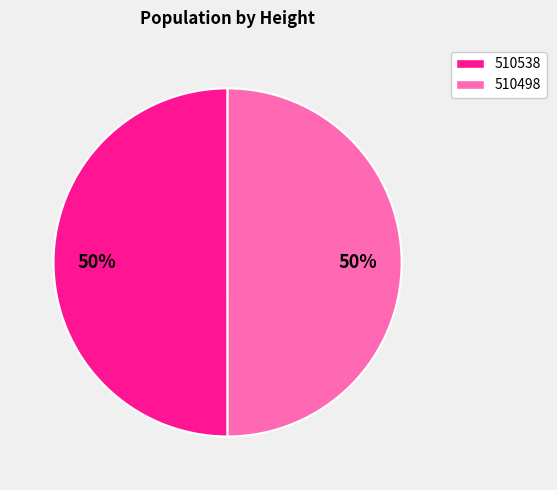

True or false: 510498 accounts for 61% of the total.

False